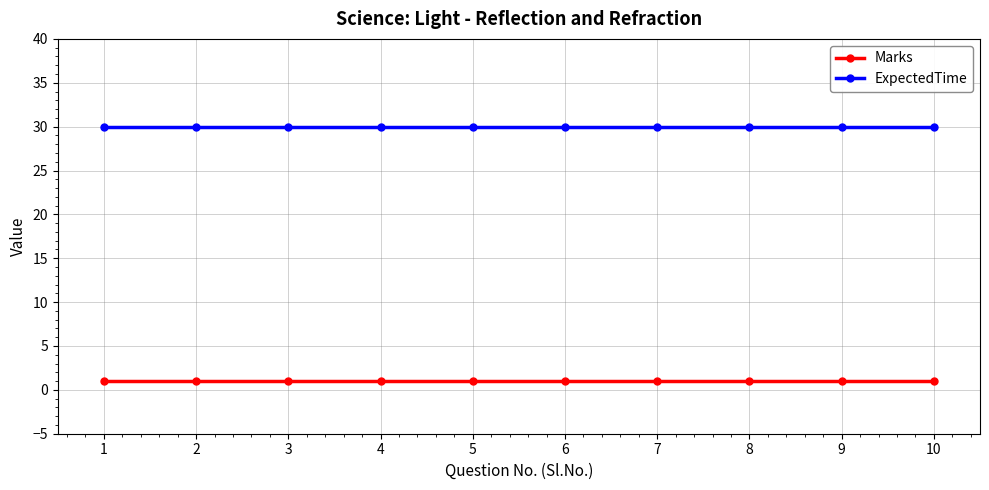

What are all the series names shown in the legend?

Marks, ExpectedTime